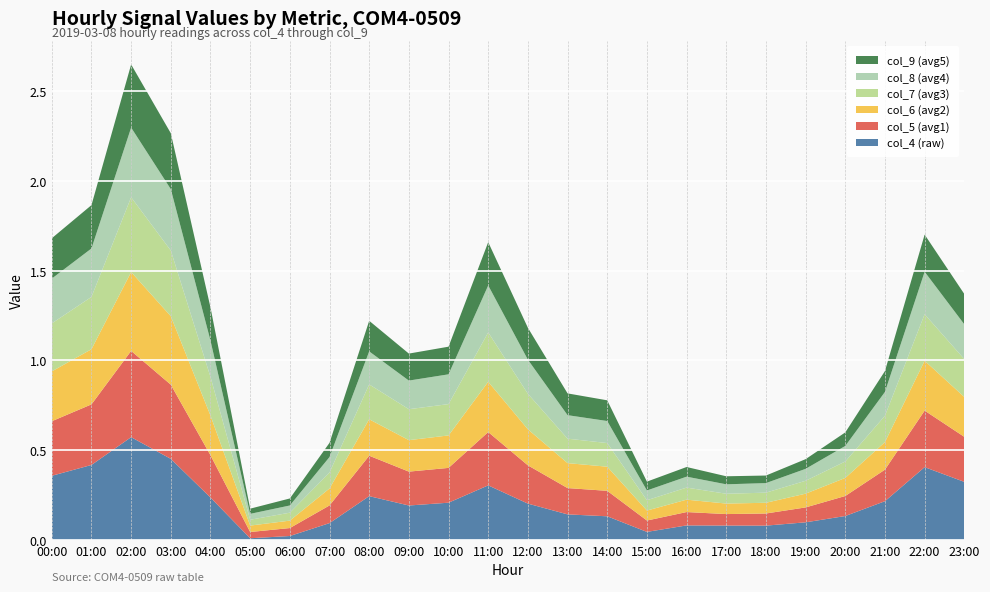

Reading right to left, extract all data points from this chart.

col_4: 23:00=0.3	22:00=0.4	21:00=0.2	20:00=0.1	19:00=0.1	18:00=0.1	17:00=0.1	16:00=0.1	15:00=0.0	14:00=0.1	13:00=0.1	12:00=0.2	11:00=0.3	10:00=0.2	09:00=0.2	08:00=0.2	07:00=0.1	06:00=0.0	05:00=0.0	04:00=0.2	03:00=0.5	02:00=0.6	01:00=0.4	00:00=0.4
col_5: 23:00=0.3	22:00=0.3	21:00=0.2	20:00=0.1	19:00=0.1	18:00=0.1	17:00=0.1	16:00=0.1	15:00=0.1	14:00=0.1	13:00=0.1	12:00=0.2	11:00=0.3	10:00=0.2	09:00=0.2	08:00=0.2	07:00=0.1	06:00=0.0	05:00=0.0	04:00=0.2	03:00=0.4	02:00=0.5	01:00=0.3	00:00=0.3
col_6: 23:00=0.2	22:00=0.3	21:00=0.2	20:00=0.1	19:00=0.1	18:00=0.1	17:00=0.1	16:00=0.1	15:00=0.1	14:00=0.1	13:00=0.1	12:00=0.2	11:00=0.3	10:00=0.2	09:00=0.2	08:00=0.2	07:00=0.1	06:00=0.0	05:00=0.0	04:00=0.2	03:00=0.4	02:00=0.4	01:00=0.3	00:00=0.3
col_7: 23:00=0.2	22:00=0.3	21:00=0.1	20:00=0.1	19:00=0.1	18:00=0.1	17:00=0.1	16:00=0.1	15:00=0.1	14:00=0.1	13:00=0.1	12:00=0.2	11:00=0.3	10:00=0.2	09:00=0.2	08:00=0.2	07:00=0.1	06:00=0.0	05:00=0.0	04:00=0.2	03:00=0.4	02:00=0.4	01:00=0.3	00:00=0.3
col_8: 23:00=0.2	22:00=0.2	21:00=0.1	20:00=0.1	19:00=0.1	18:00=0.1	17:00=0.1	16:00=0.1	15:00=0.1	14:00=0.1	13:00=0.1	12:00=0.2	11:00=0.3	10:00=0.2	09:00=0.2	08:00=0.2	07:00=0.1	06:00=0.0	05:00=0.0	04:00=0.2	03:00=0.3	02:00=0.4	01:00=0.3	00:00=0.2
col_9: 23:00=0.2	22:00=0.2	21:00=0.1	20:00=0.1	19:00=0.1	18:00=0.0	17:00=0.0	16:00=0.1	15:00=0.0	14:00=0.1	13:00=0.1	12:00=0.2	11:00=0.2	10:00=0.2	09:00=0.2	08:00=0.2	07:00=0.1	06:00=0.0	05:00=0.0	04:00=0.2	03:00=0.3	02:00=0.4	01:00=0.2	00:00=0.2